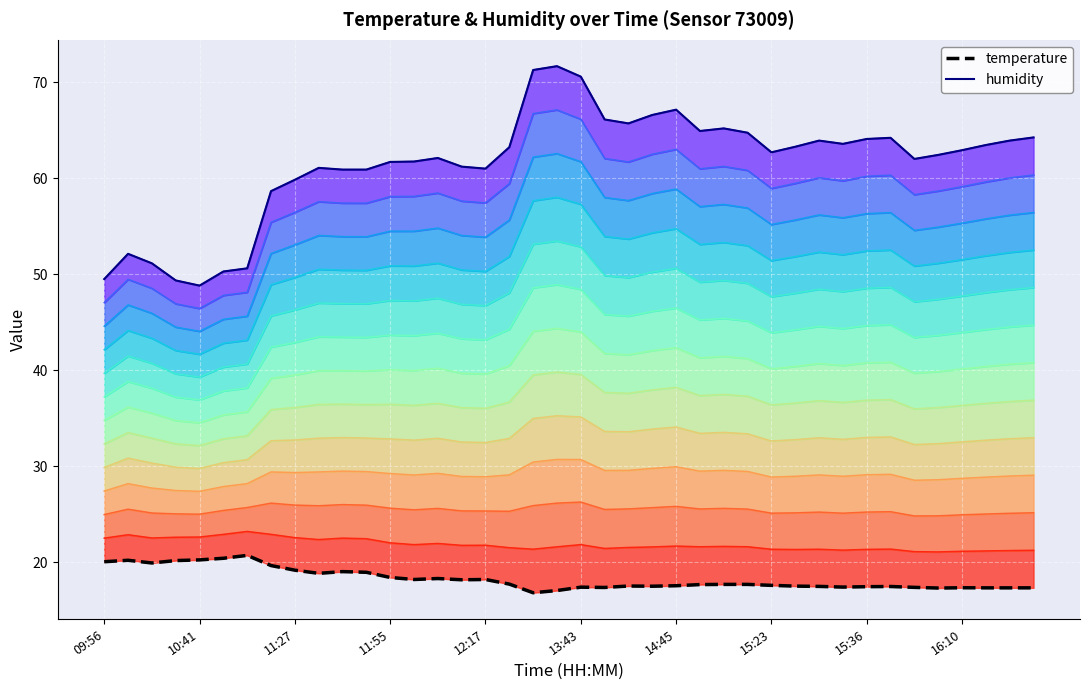

Which series has the largest total across all categories?

humidity